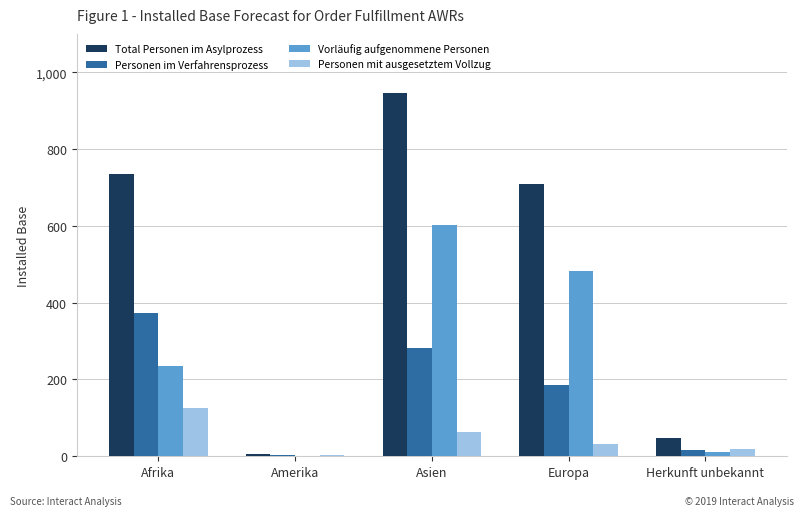

Reading left to right, extract all data points from this chart.

Total Personen im Asylprozess: 735	7	947	709	47
Personen im Verfahrensprozess: 373	3	281	186	16
Vorläufig aufgenommene Personen: 236	0	602	482	12
Personen mit ausgesetztem Vollzug: 125	4	63	32	19